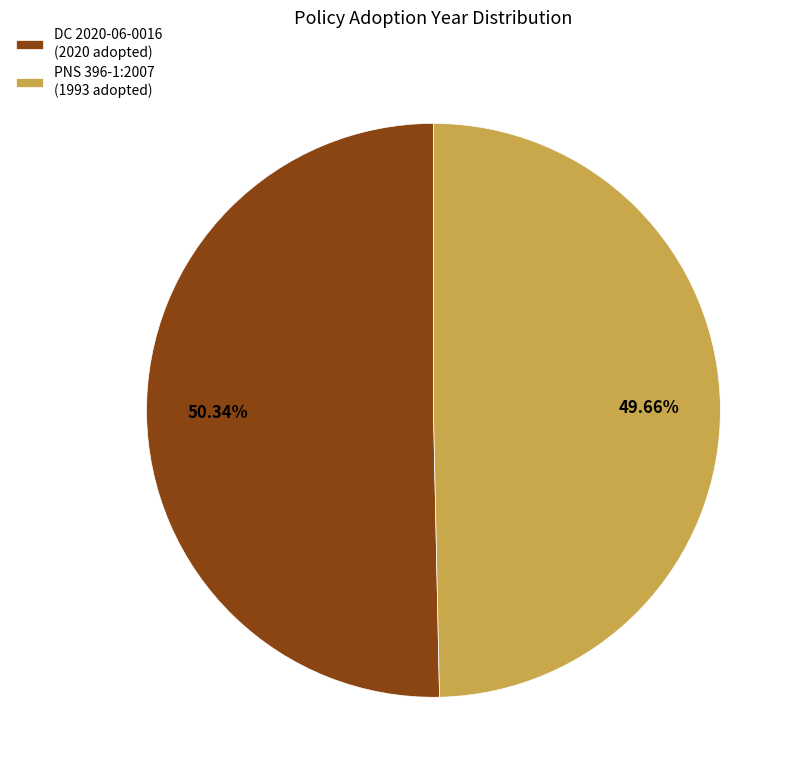

Does DC 2020-06-0016 (2020 adopted) represent more than half of the total?

Yes